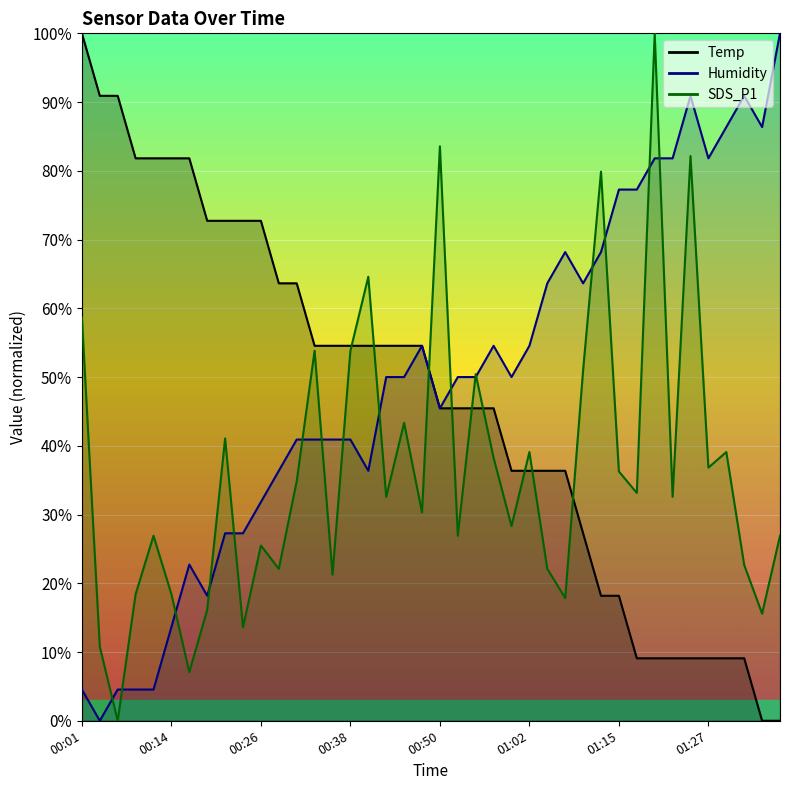

What is the maximum value for Humidity?

100.0